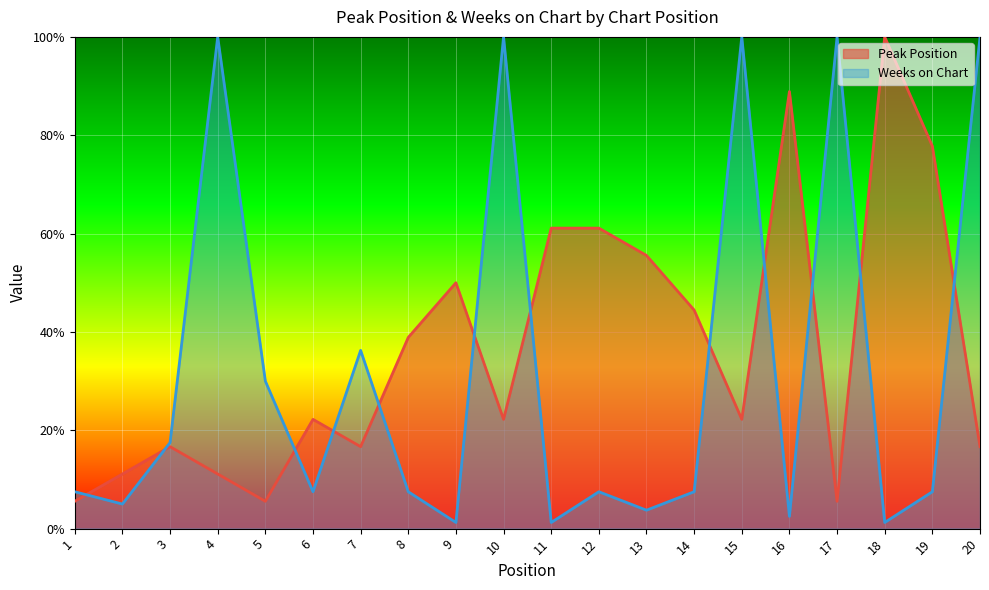

The value of Peak Position at 10 is 22.2. True or false?

True